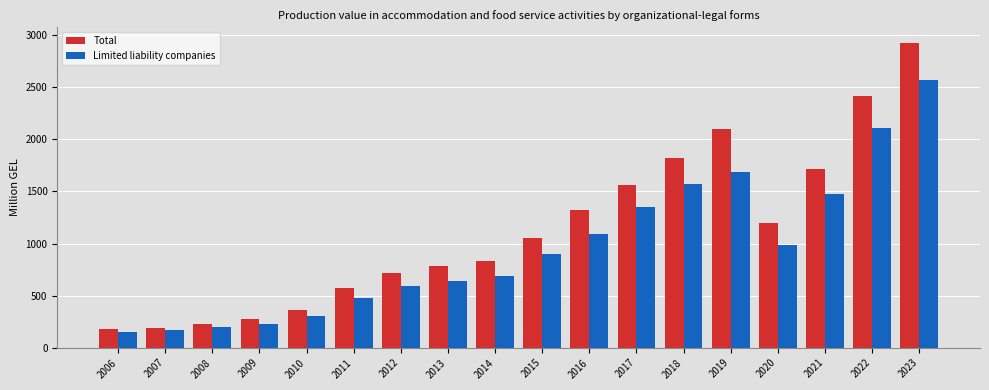

What is the difference between the maximum and minimum values in the Total series?

2751.7